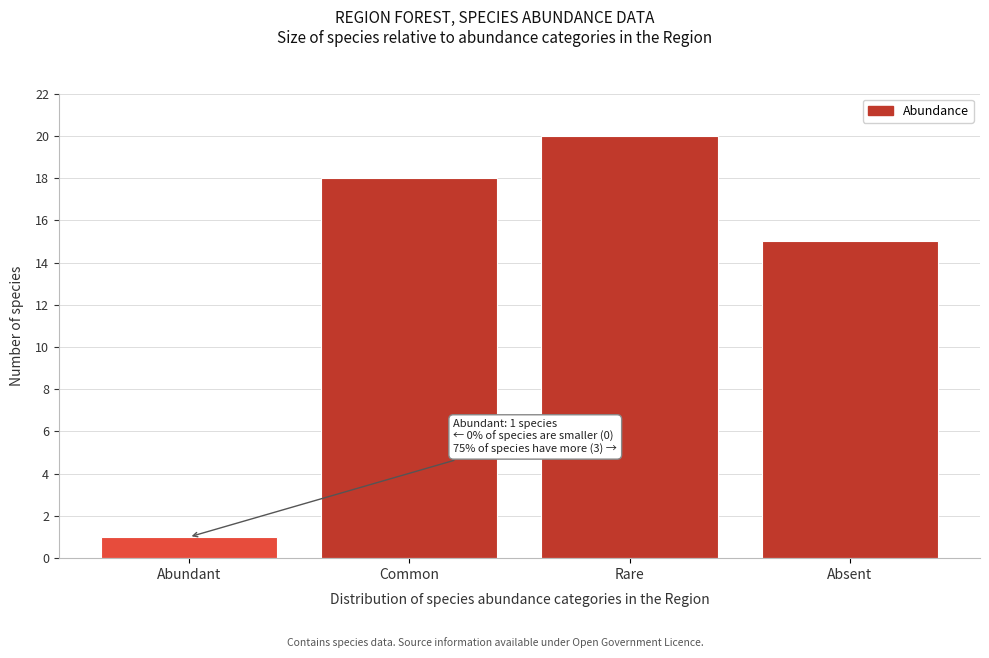

Reading right to left, transcribe all the data shown in this chart.

Absent=15	Rare=20	Common=18	Abundant=1